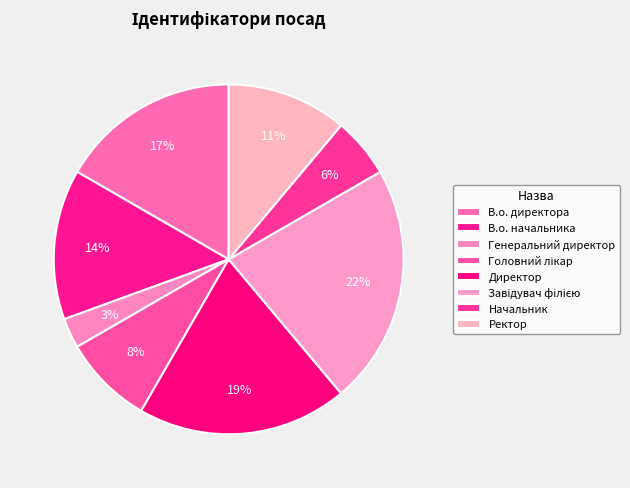

How many segments does this pie chart have?

8